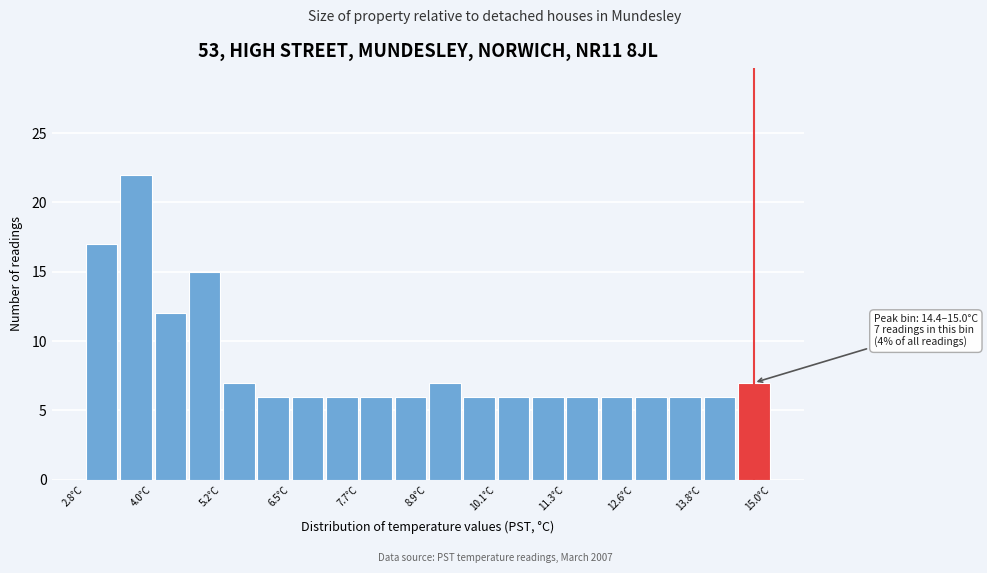

Read against the x-axis, roughly where is the centre of the tallest bar?

3.8